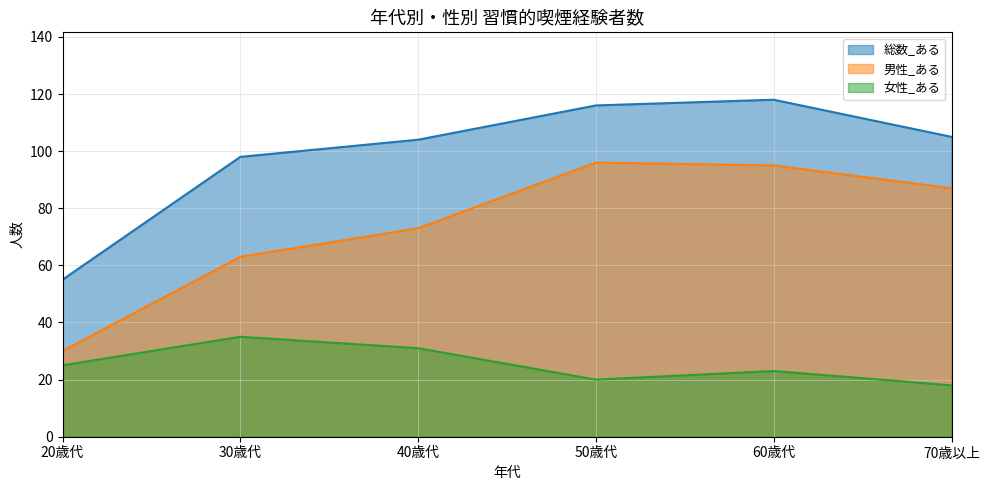

At which label does 女性_ある reach its peak?

30歳代